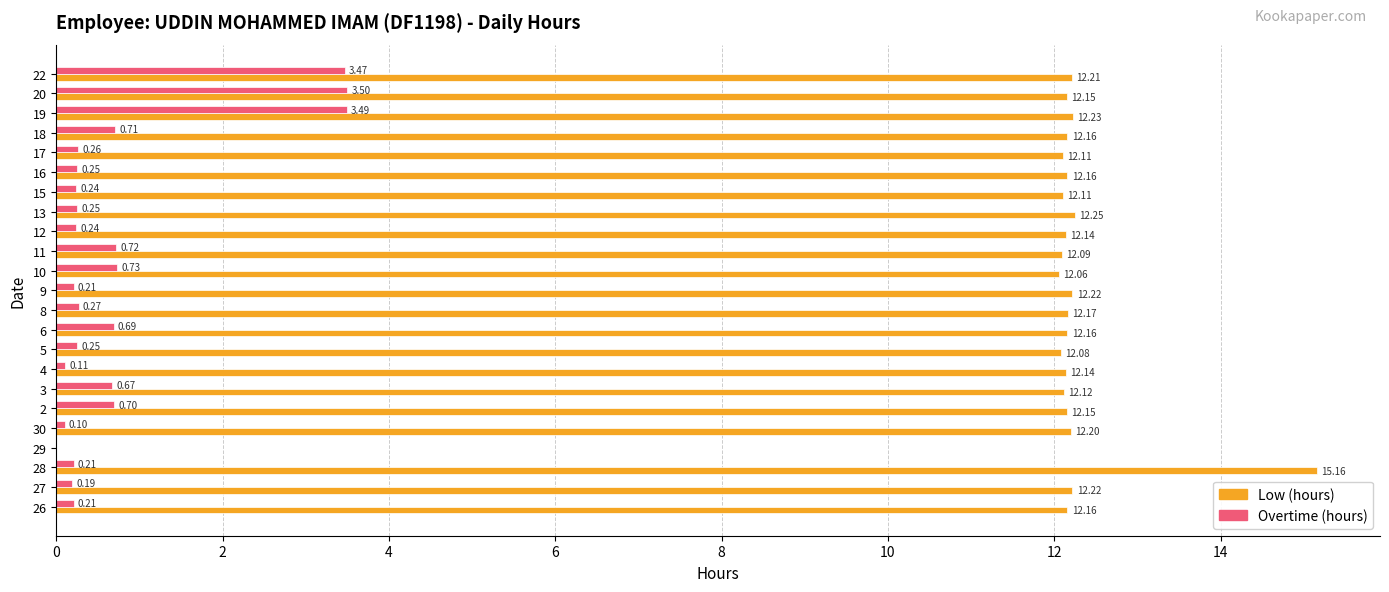

What is the total value across all series at 8?

12.4